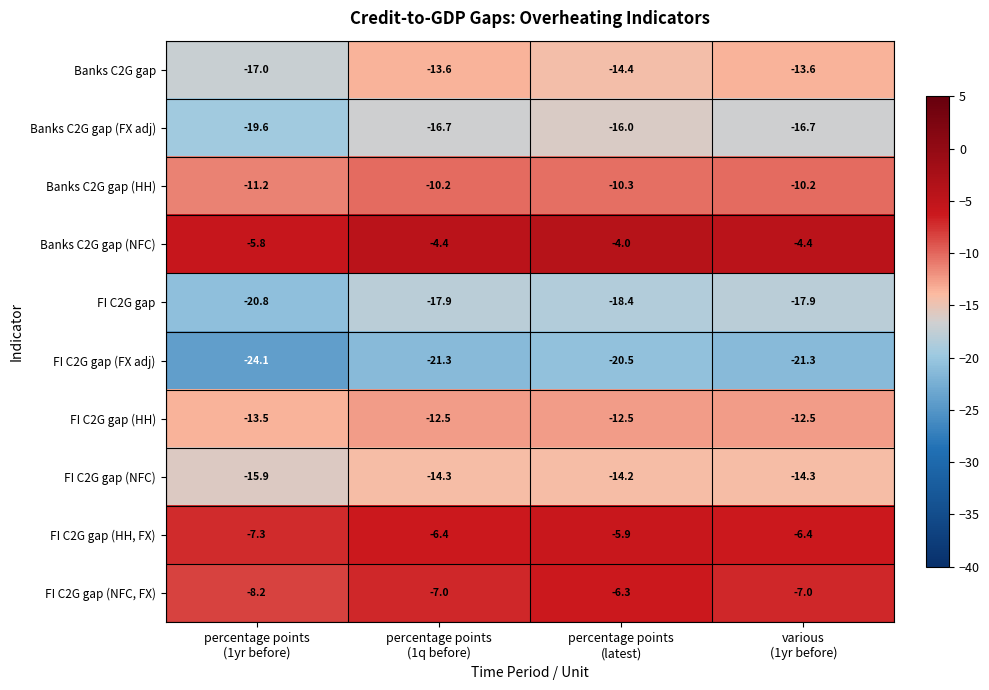

How many data points does each series have?

4